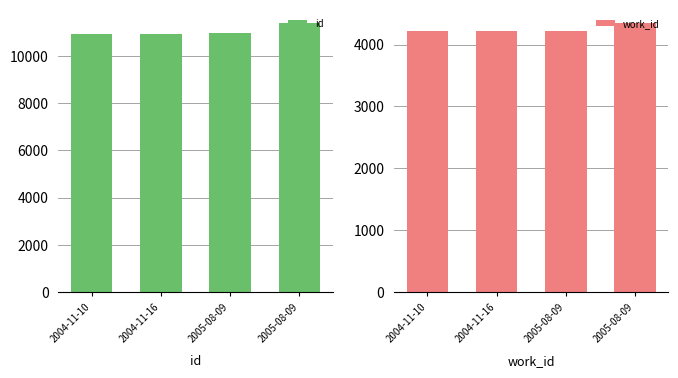

List the series in order of their peak value, highest first.

id, work_id